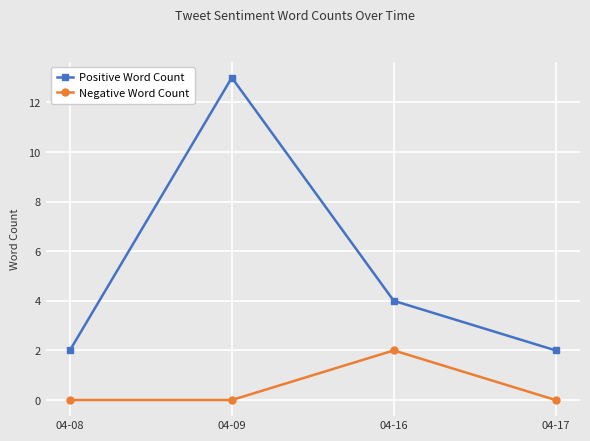

Reading left to right, extract all data points from this chart.

Positive Word Count: 2	13	4	2
Negative Word Count: 0	0	2	0